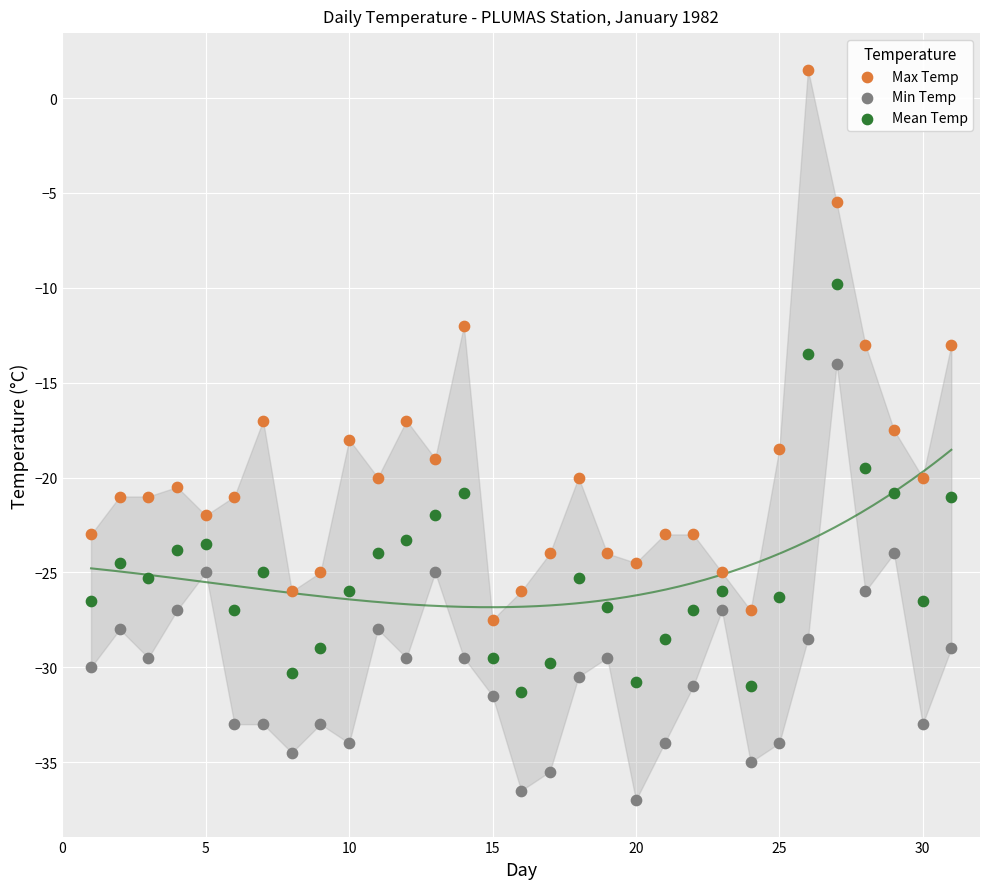

Which series contains the lowest Y value?

Min Temp